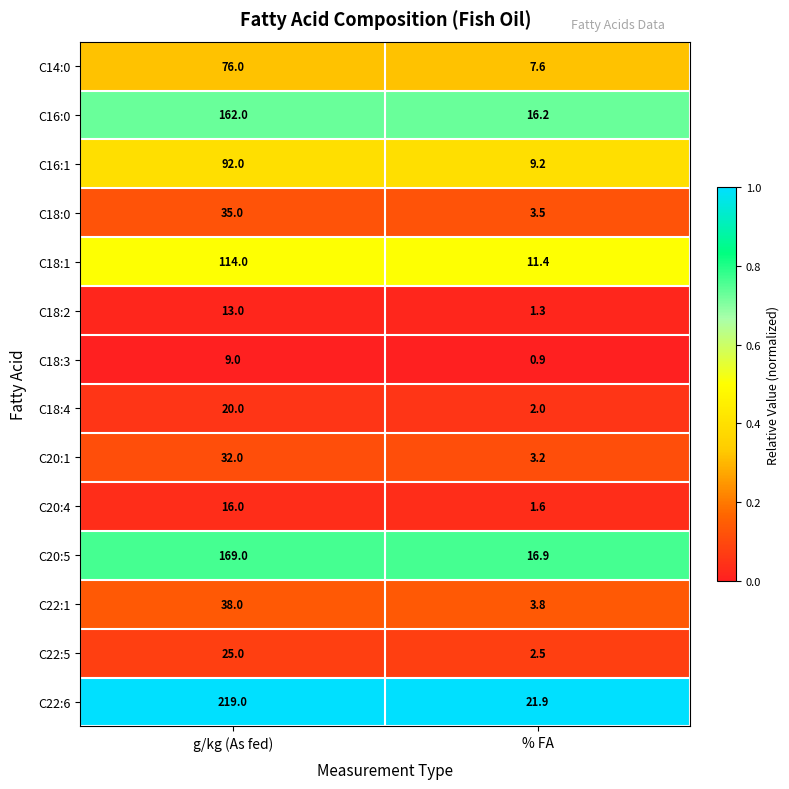

List the series in order of their peak value, lowest first.

C18:3, C18:2, C20:4, C18:4, C22:5, C20:1, C18:0, C22:1, C14:0, C16:1, C18:1, C16:0, C20:5, C22:6